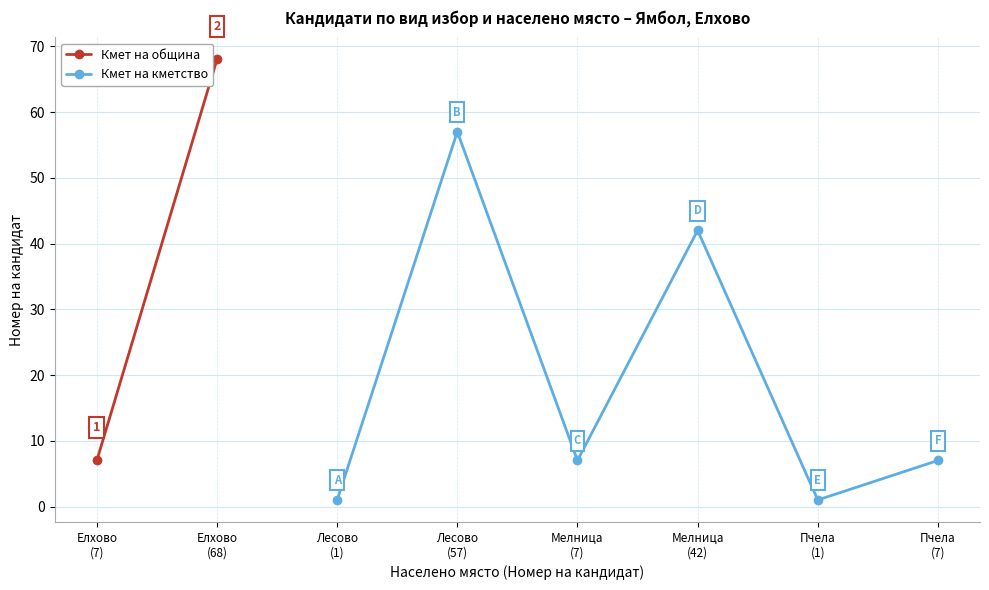

In Кмет на кметство, how many points are lower than both neighbors (excluding endpoints)?

2